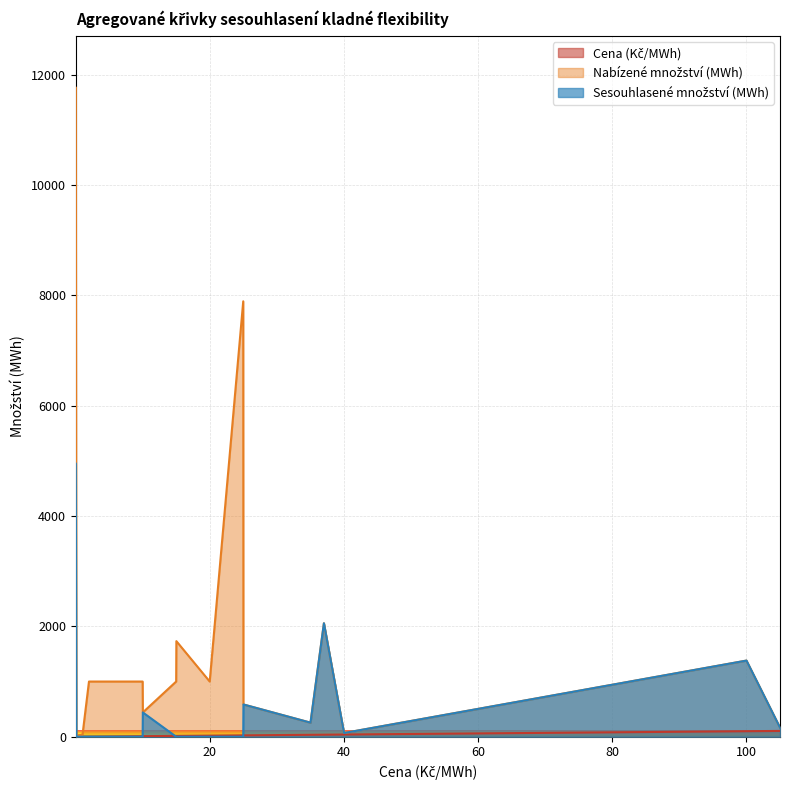

At which label is Cena (Kč/MWh) closest to 52?

40.0